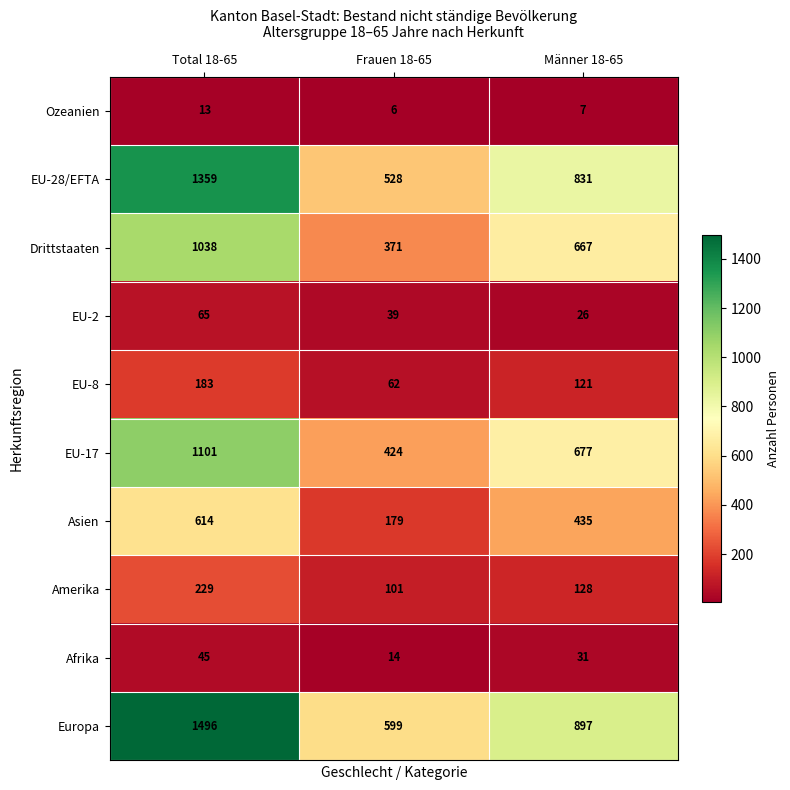

What is the minimum value shown in the chart?

6